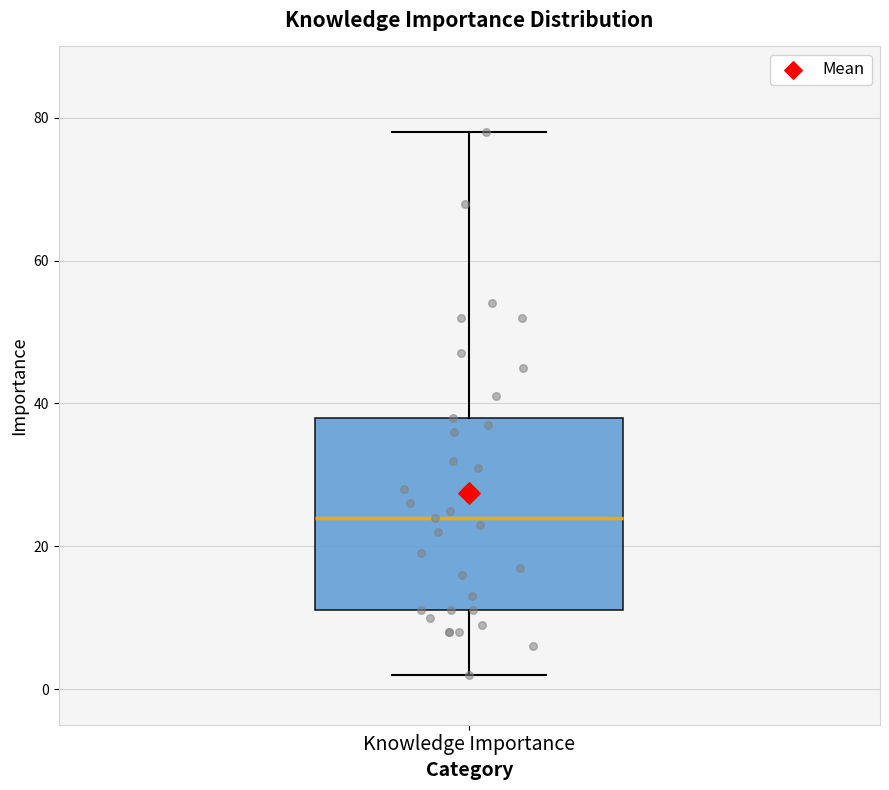

Where does the lower whisker of the box for Knowledge Importance end on the y-axis? The values are not printed on the chart, so give them approximately, as read against the axis.

2